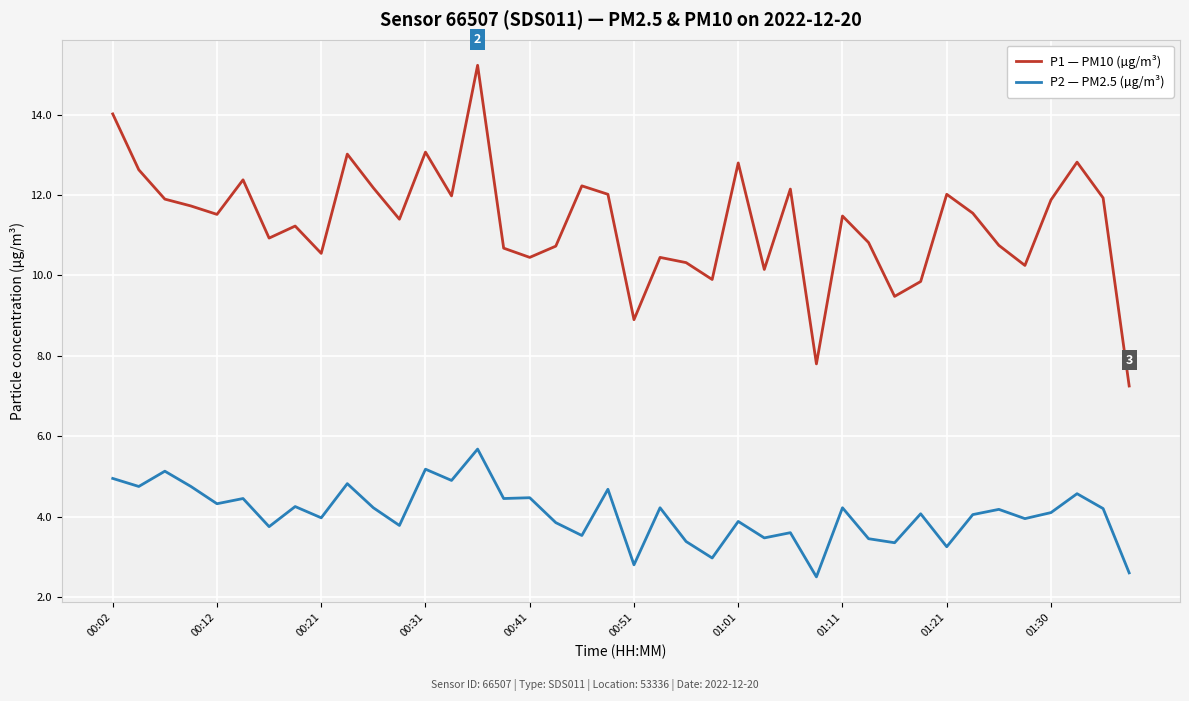

Which series has the largest total across all categories?

P1 — PM10 (µg/m³)